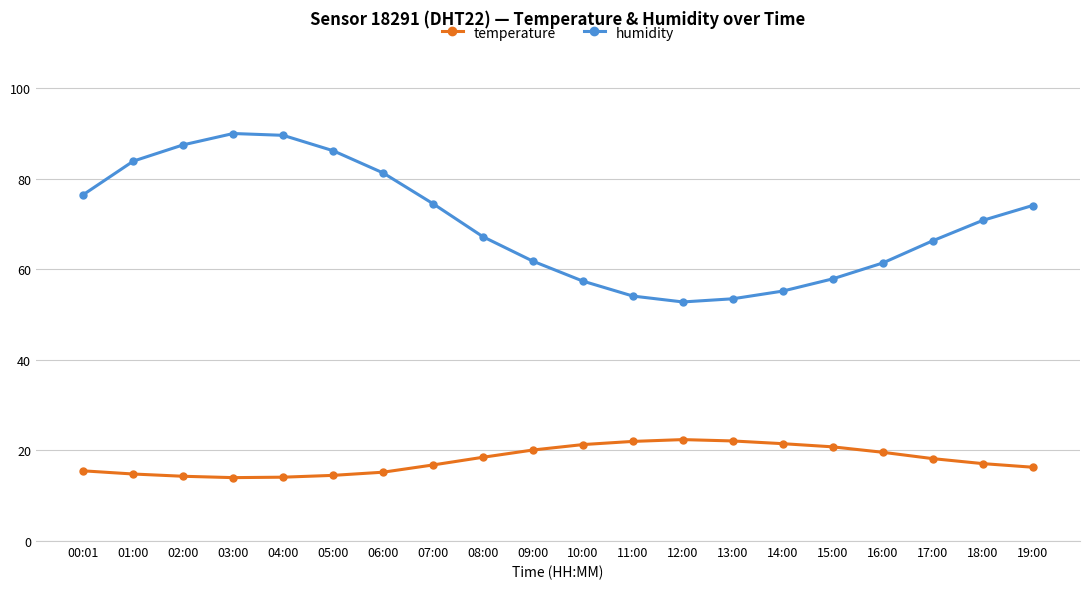

What is the label of the 1st point from the right?

19:00